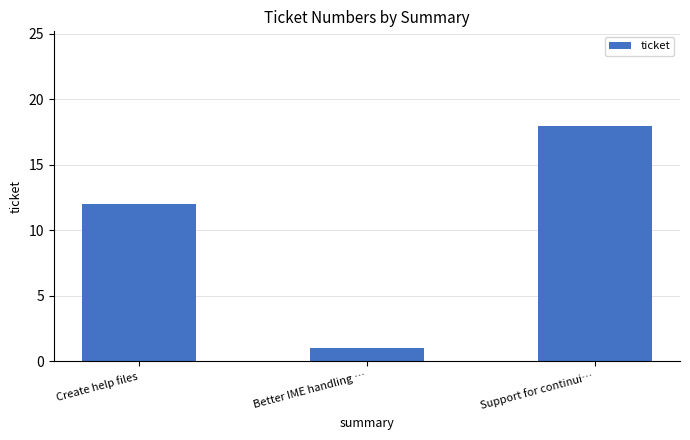

What is the maximum value shown in the chart?

18